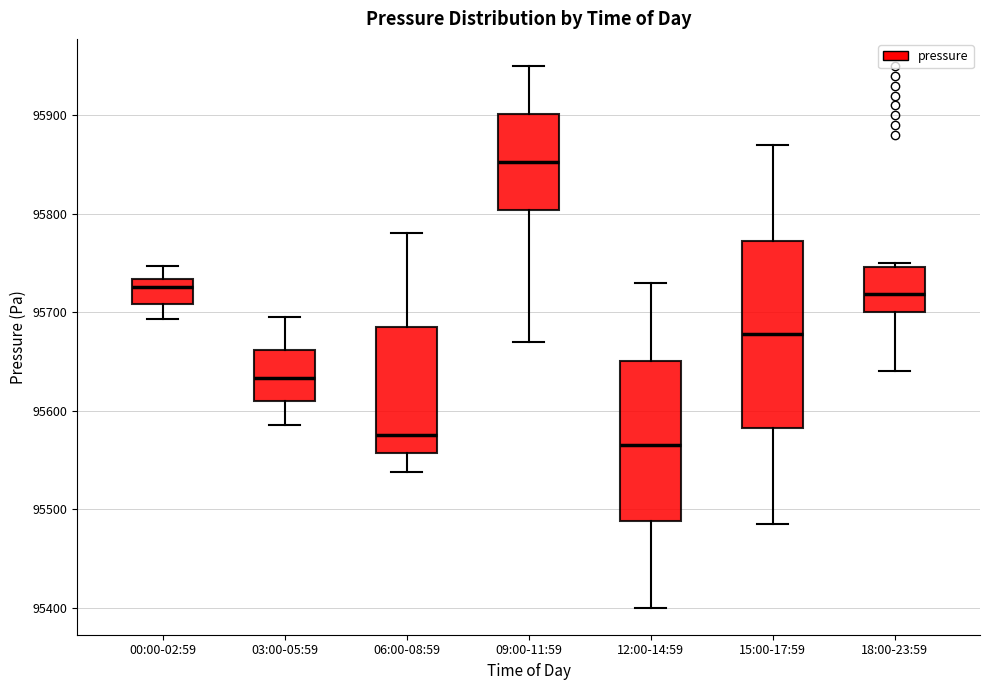

Reading left to right, transcribe this box plot: for each box, give where its median line is, the range the box spans, and where its two whiskers end, as read against the y-axis. The values are not printed on the chart, so give them approximately, as read against the axis.

00:00-02:59: median 95730 (just below the box's upper edge), box 95710 to 95730, whiskers 95690 to 95750
03:00-05:59: median 95630, box 95610 to 95660, whiskers 95590 to 95700
06:00-08:59: median 95580, box 95560 to 95690, whiskers 95540 to 95780
09:00-11:59: median 95850, box 95800 to 95900, whiskers 95670 to 95950
12:00-14:59: median 95570, box 95490 to 95650, whiskers 95400 to 95730
15:00-17:59: median 95680, box 95580 to 95770, whiskers 95490 to 95870
18:00-23:59: median 95720, box 95700 to 95750, whiskers 95640 to 95750 (just above the box's upper edge)